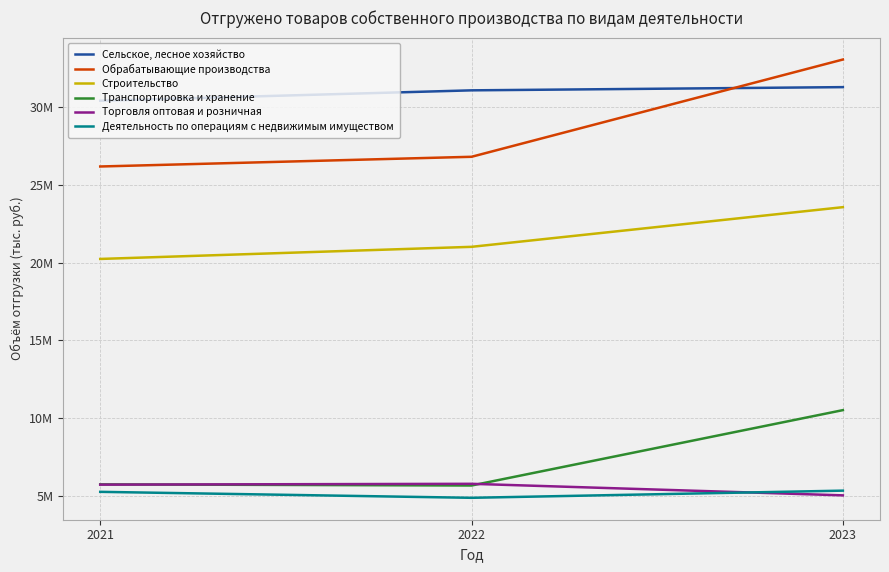

Does the chart display data point markers on the line(s)?

No